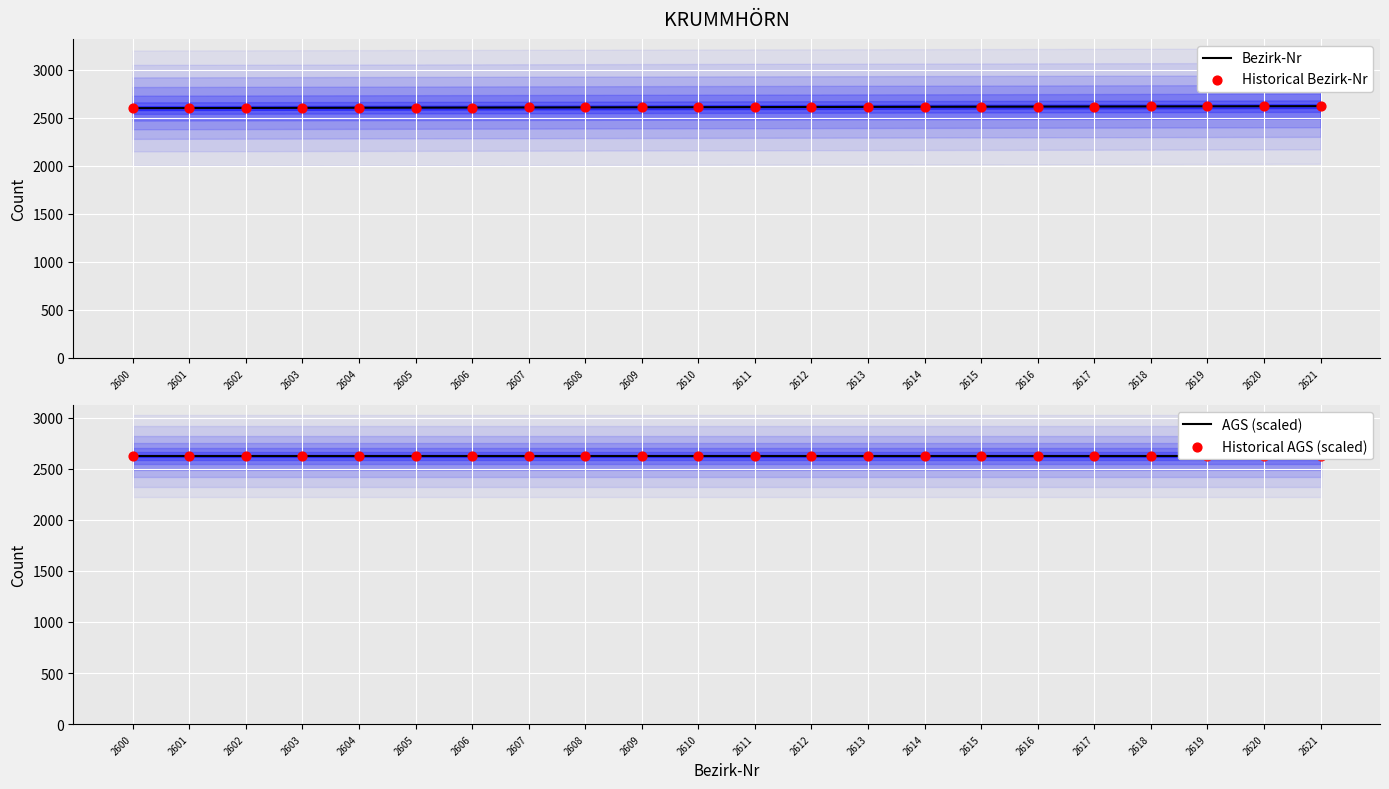

Which series has the largest total across all categories?

AGS (scaled)